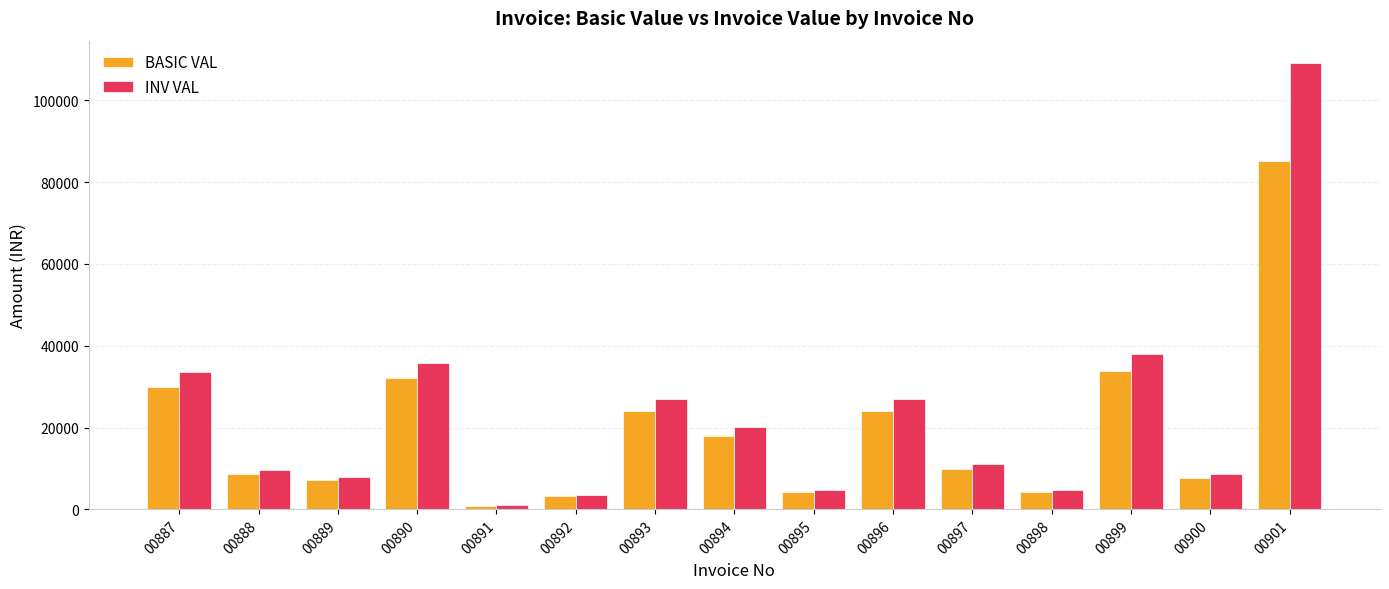

What is the difference between the second highest and minimum values in the INV VAL series?

36835.3